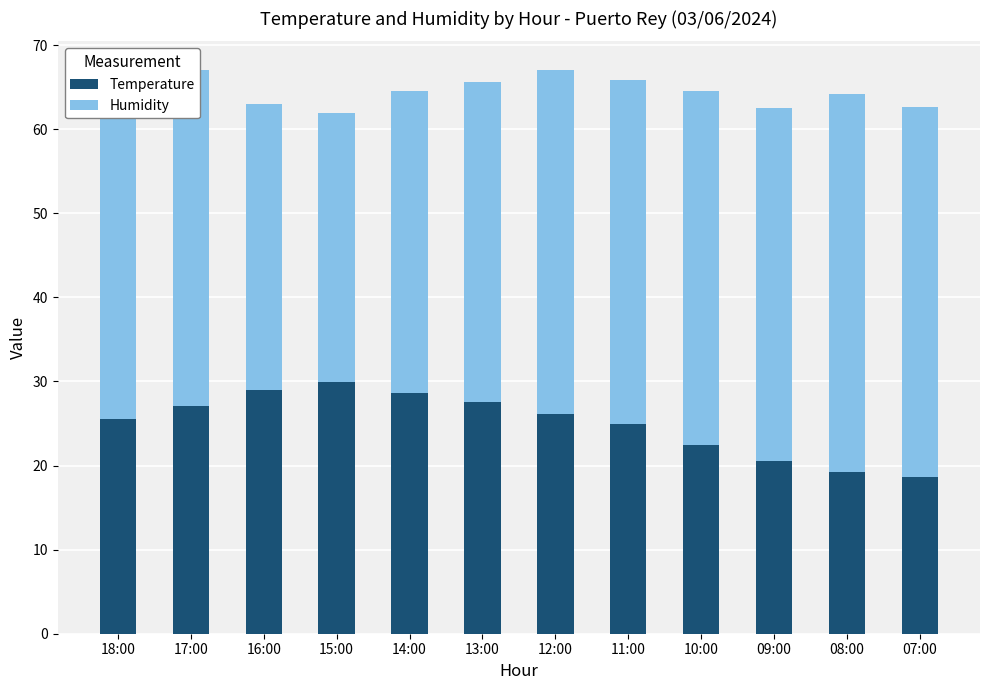

What is the total value across all series at 14:00?

64.6